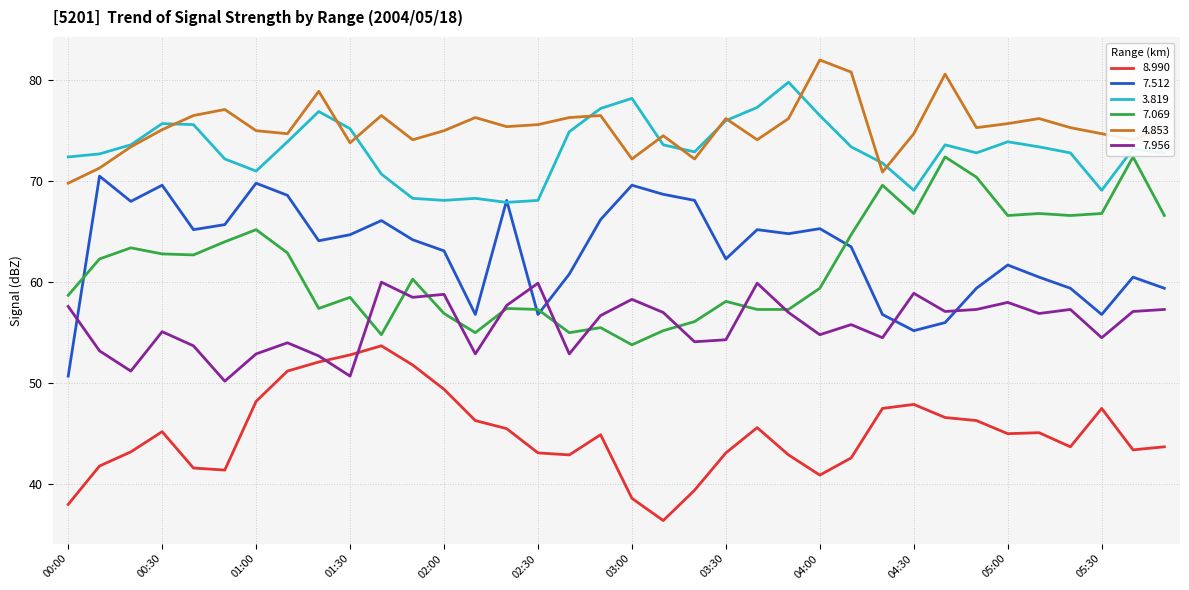

Which series has the largest total across all categories?

4.853